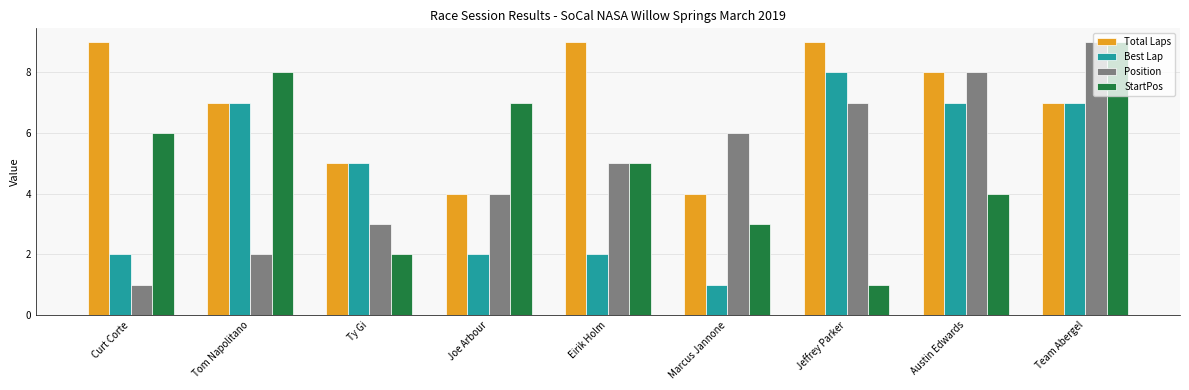

What is the difference between the highest and lowest values at Marcus Jannone?

5